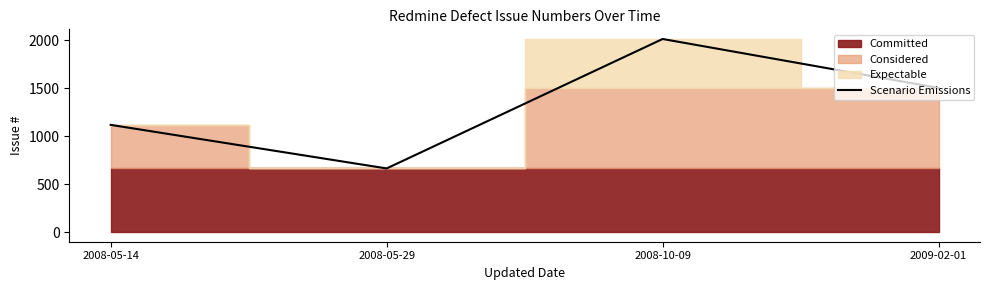

How many points are higher than both their immediate neighbors (excluding endpoints)?

1